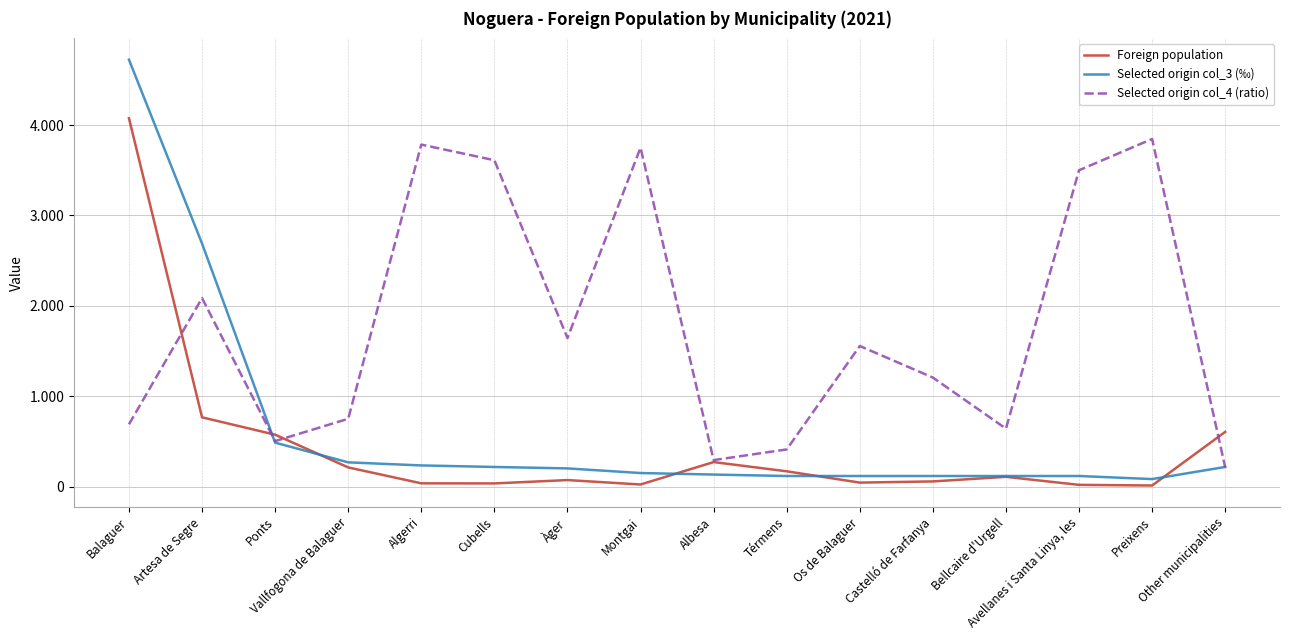

At which category is the sum across all series the highest?

Balaguer